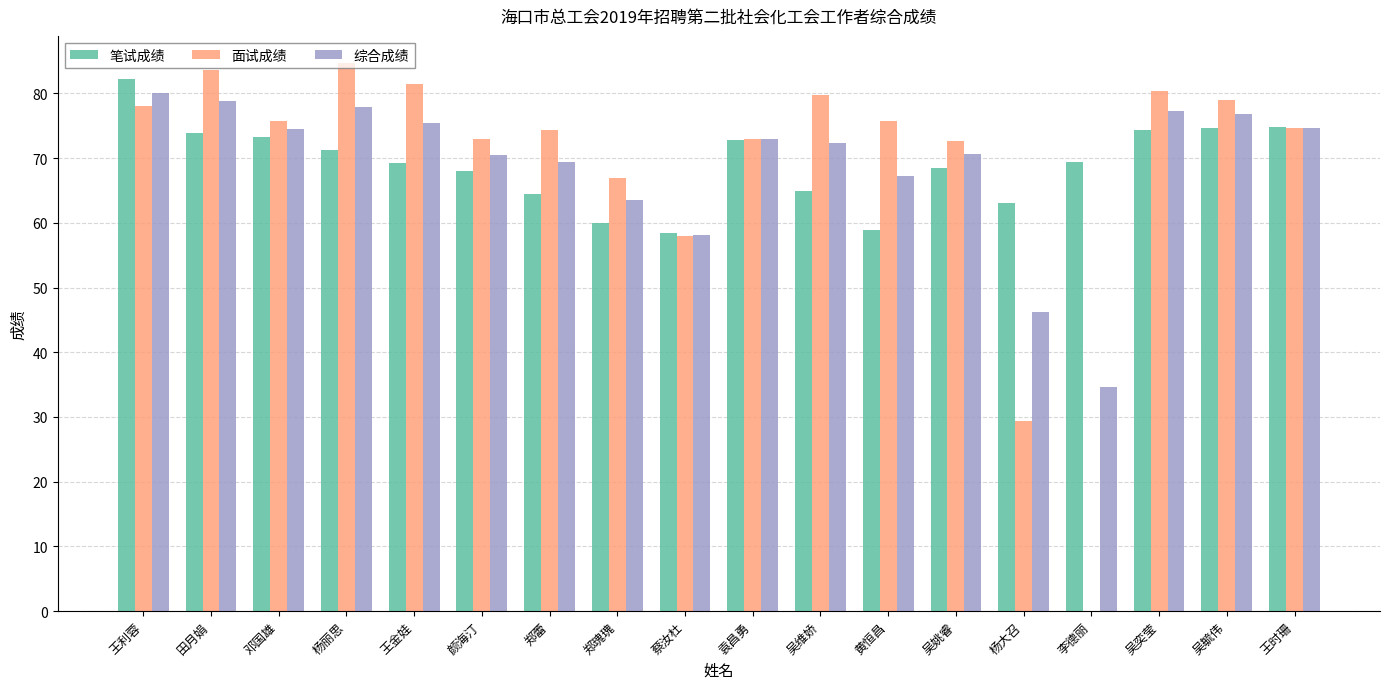

What is the difference between the 笔试成绩 values at 郑瑰瑰 and 杨大召?

3.1